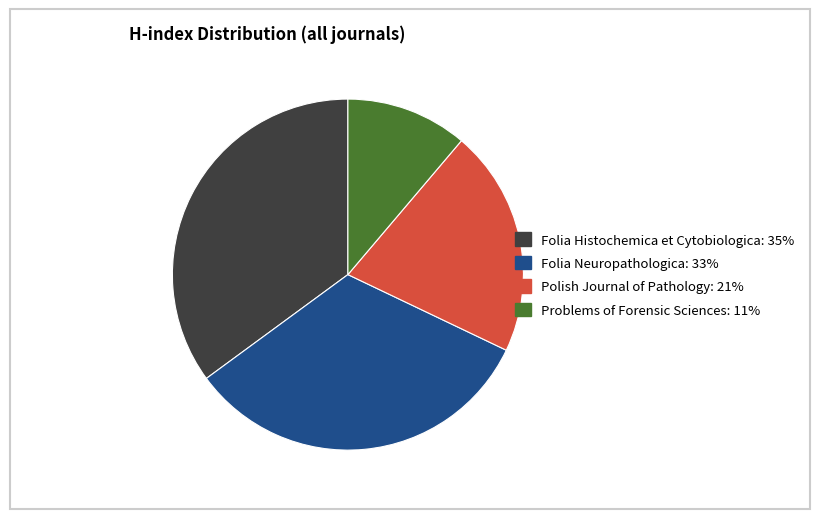

Which has a higher value, Polish Journal of Pathology: 21% or Folia Histochemica et Cytobiologica: 35%?

Folia Histochemica et Cytobiologica: 35%